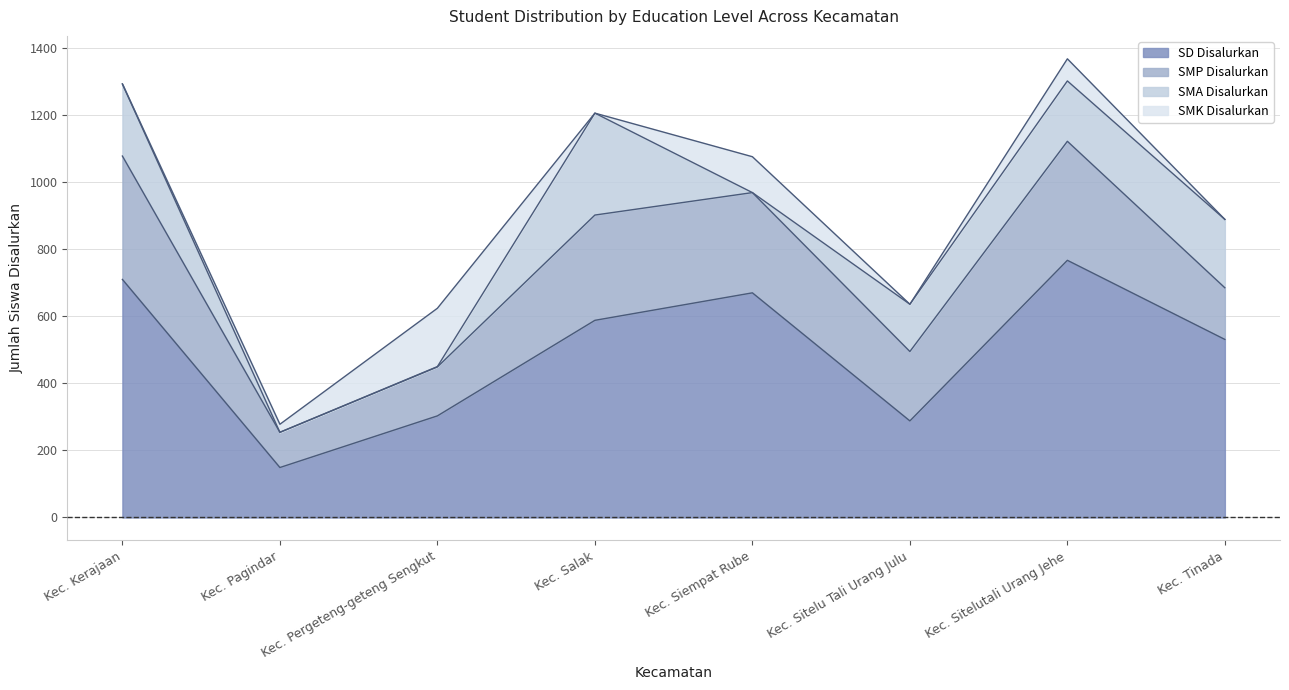

Rank the series at Kec. Pagindar from lowest to highest value.

SMA Disalurkan, SMK Disalurkan, SMP Disalurkan, SD Disalurkan